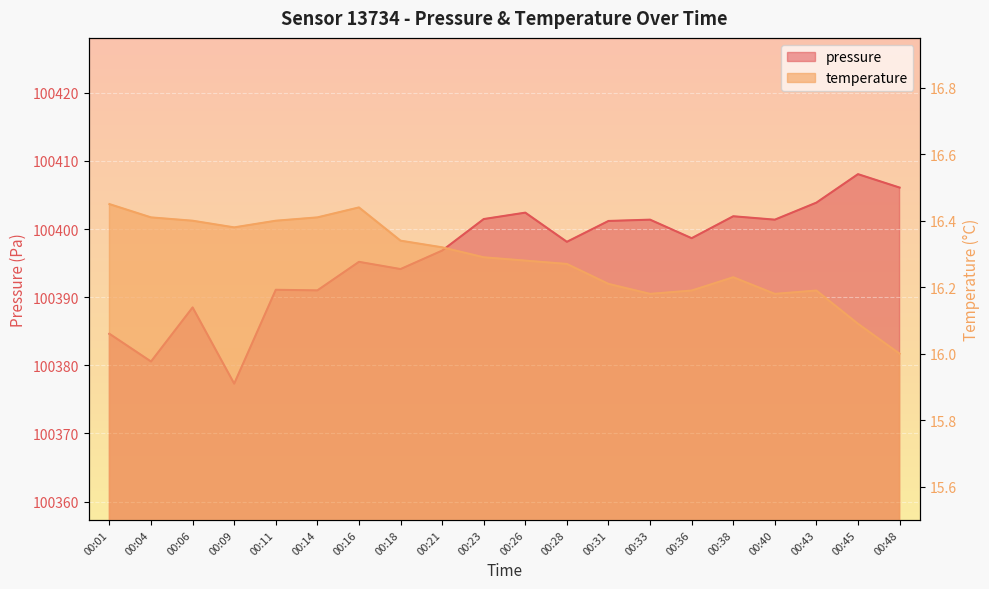

Reading left to right, transcribe all the data shown in this chart.

pressure: 100384.6	100380.6	100388.5	100377.3	100391.1	100391.0	100395.2	100394.1	100396.8	100401.5	100402.4	100398.1	100401.2	100401.4	100398.7	100401.9	100401.4	100403.9	100408.1	100406.1
temperature: 16.4	16.4	16.4	16.4	16.4	16.4	16.4	16.3	16.3	16.3	16.3	16.3	16.2	16.2	16.2	16.2	16.2	16.2	16.1	16.0